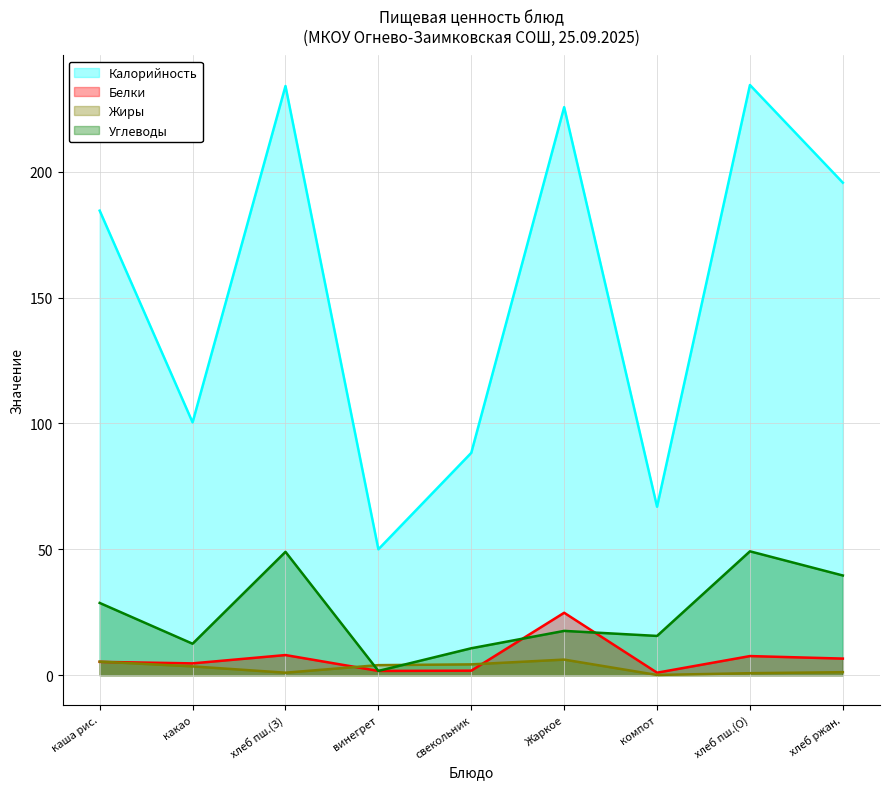

What is the approximate value of Жиры at какао?

3.5